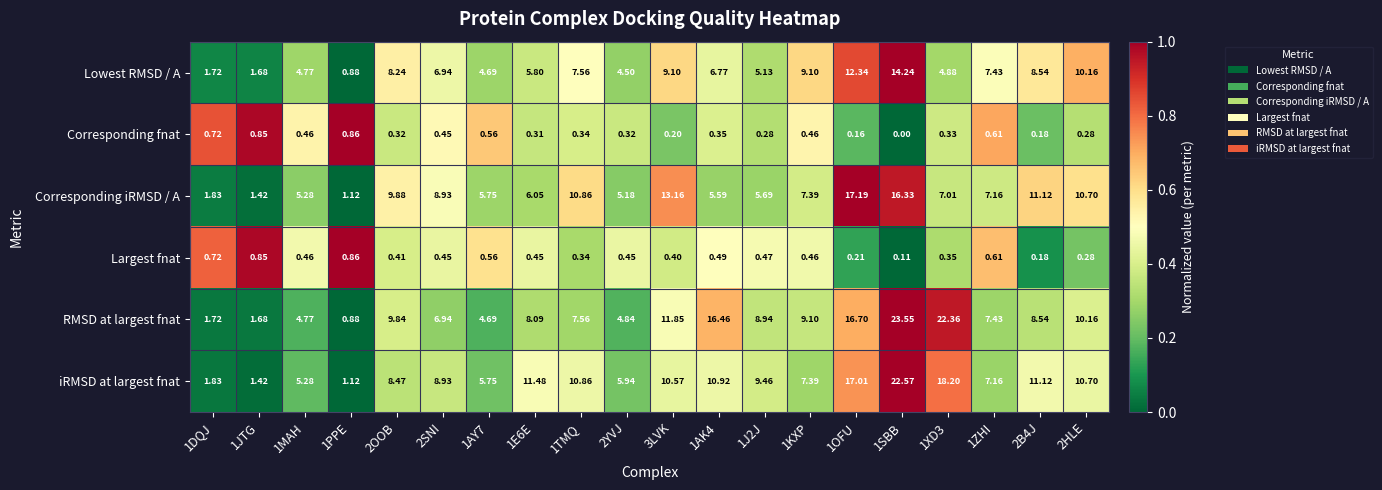

How many data points does each series have?

20